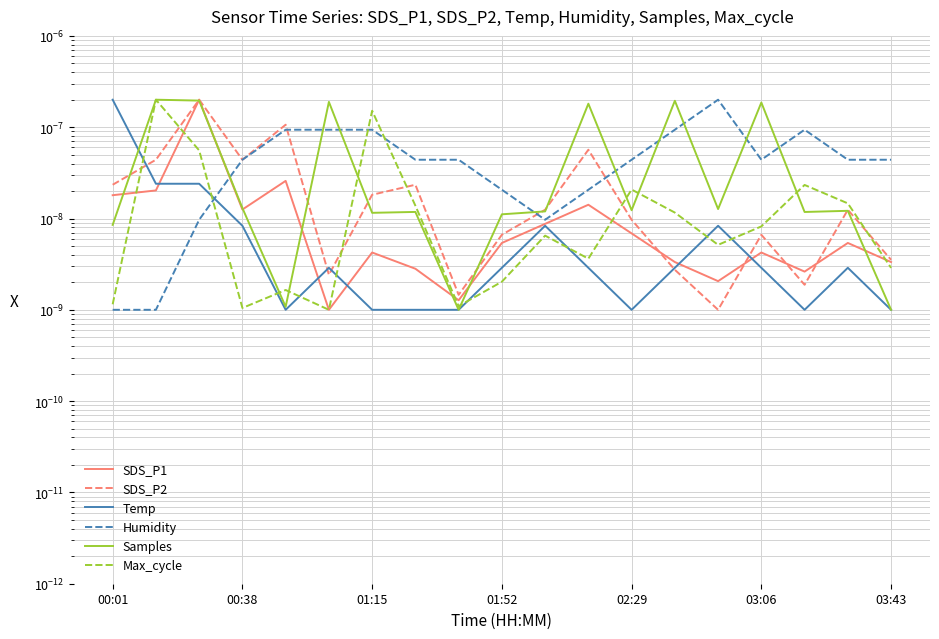

List the series in order of their peak value, lowest first.

SDS_P1, SDS_P2, Temp, Humidity, Samples, Max_cycle